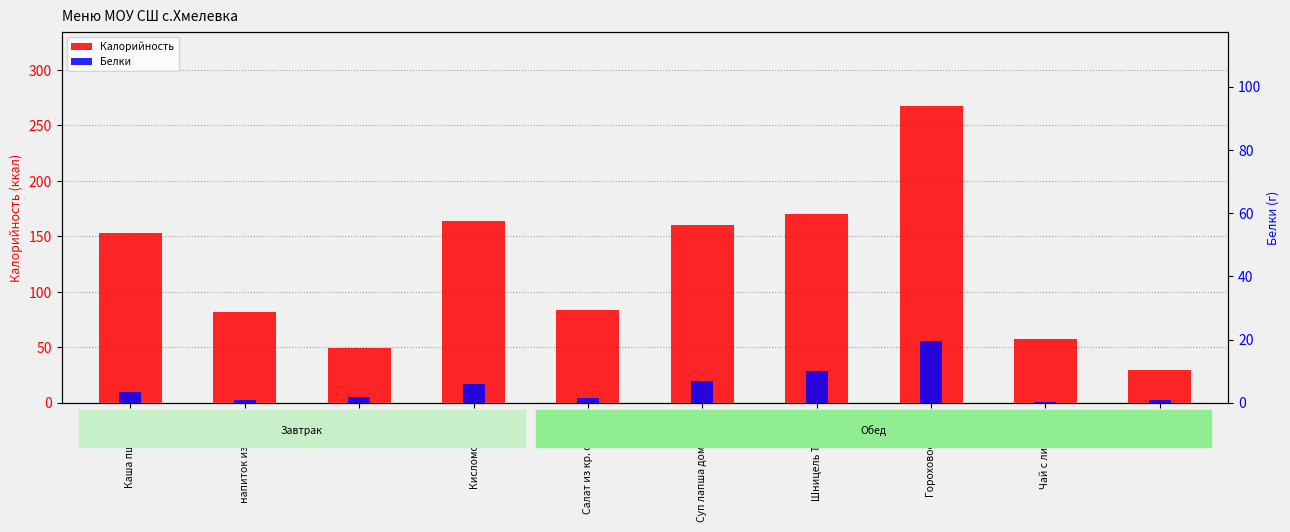

What position from the right is напиток из яблок?

9